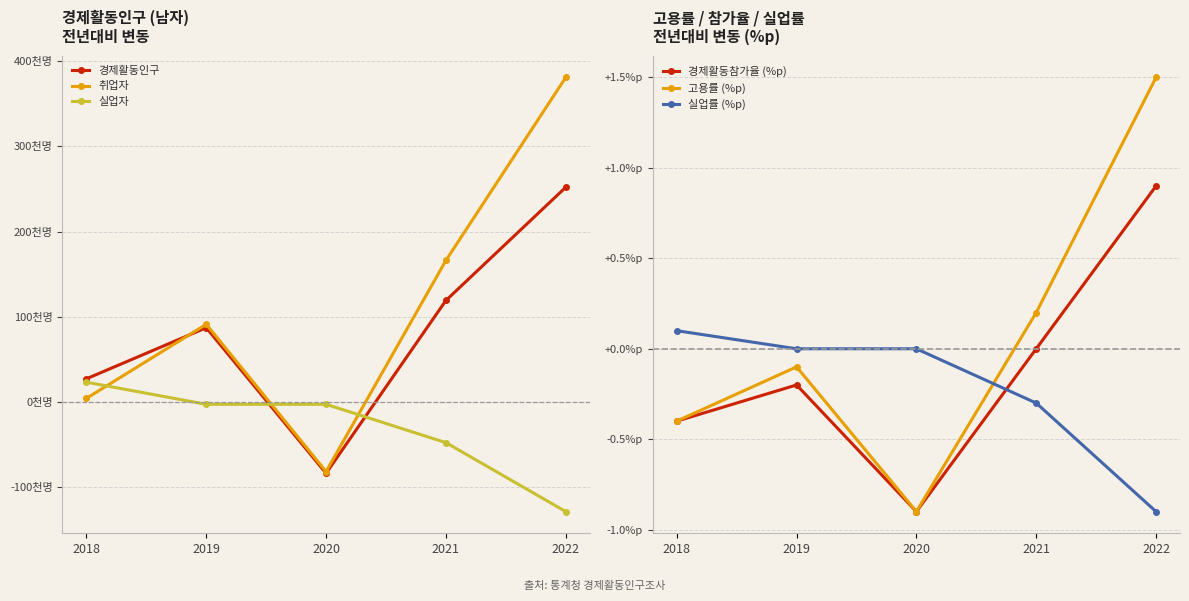

What is the value of the 취업자 point at the 2nd from the left?

91.0